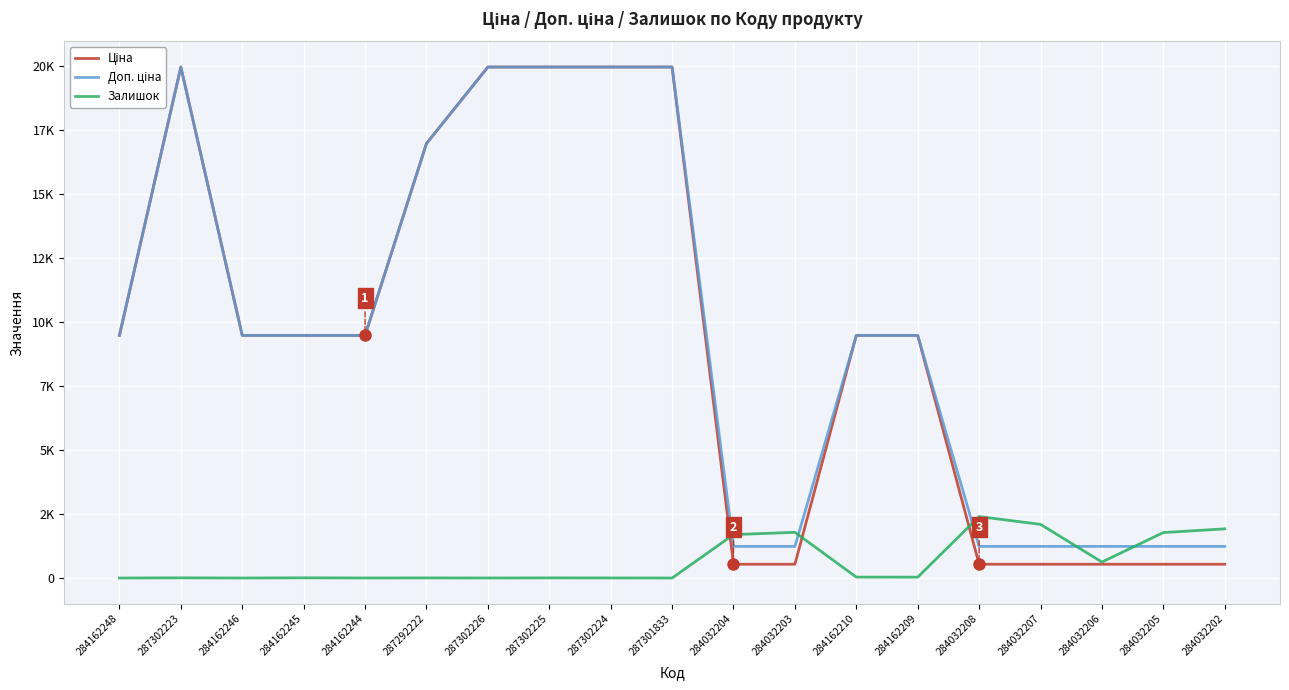

Reading left to right, list all the values displayed in this chart.

Ціна: 9480.1	19964.2	9480.1	9480.1	9480.1	16976.3	19964.2	19964.2	19964.2	19964.2	539.0	539.0	9480.1	9480.1	539.0	539.0	539.0	539.0	539.0
Доп. ціна: 9480.1	19964.2	9480.1	9480.1	9480.1	16976.3	19964.2	19964.2	19964.2	19964.2	1235.4	1235.4	9480.1	9480.1	1235.4	1235.4	1235.4	1235.4	1235.4
Залишок: 0.0	7.0	0.0	8.0	2.0	4.0	1.0	5.0	3.0	0.0	1696.0	1786.0	36.0	33.0	2401.0	2096.0	624.0	1776.0	1921.0